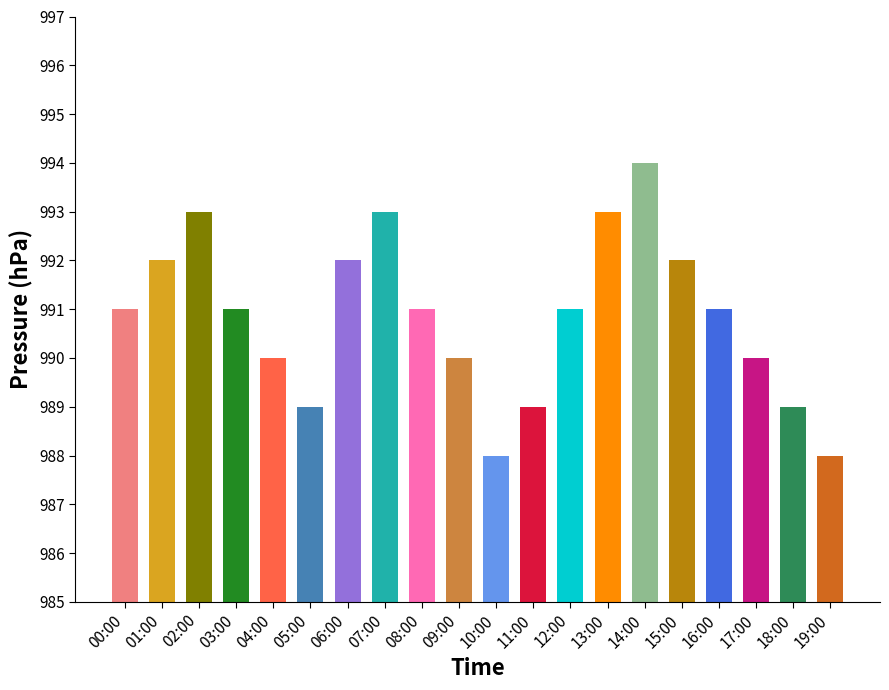

What is the minimum value shown in the chart?

988